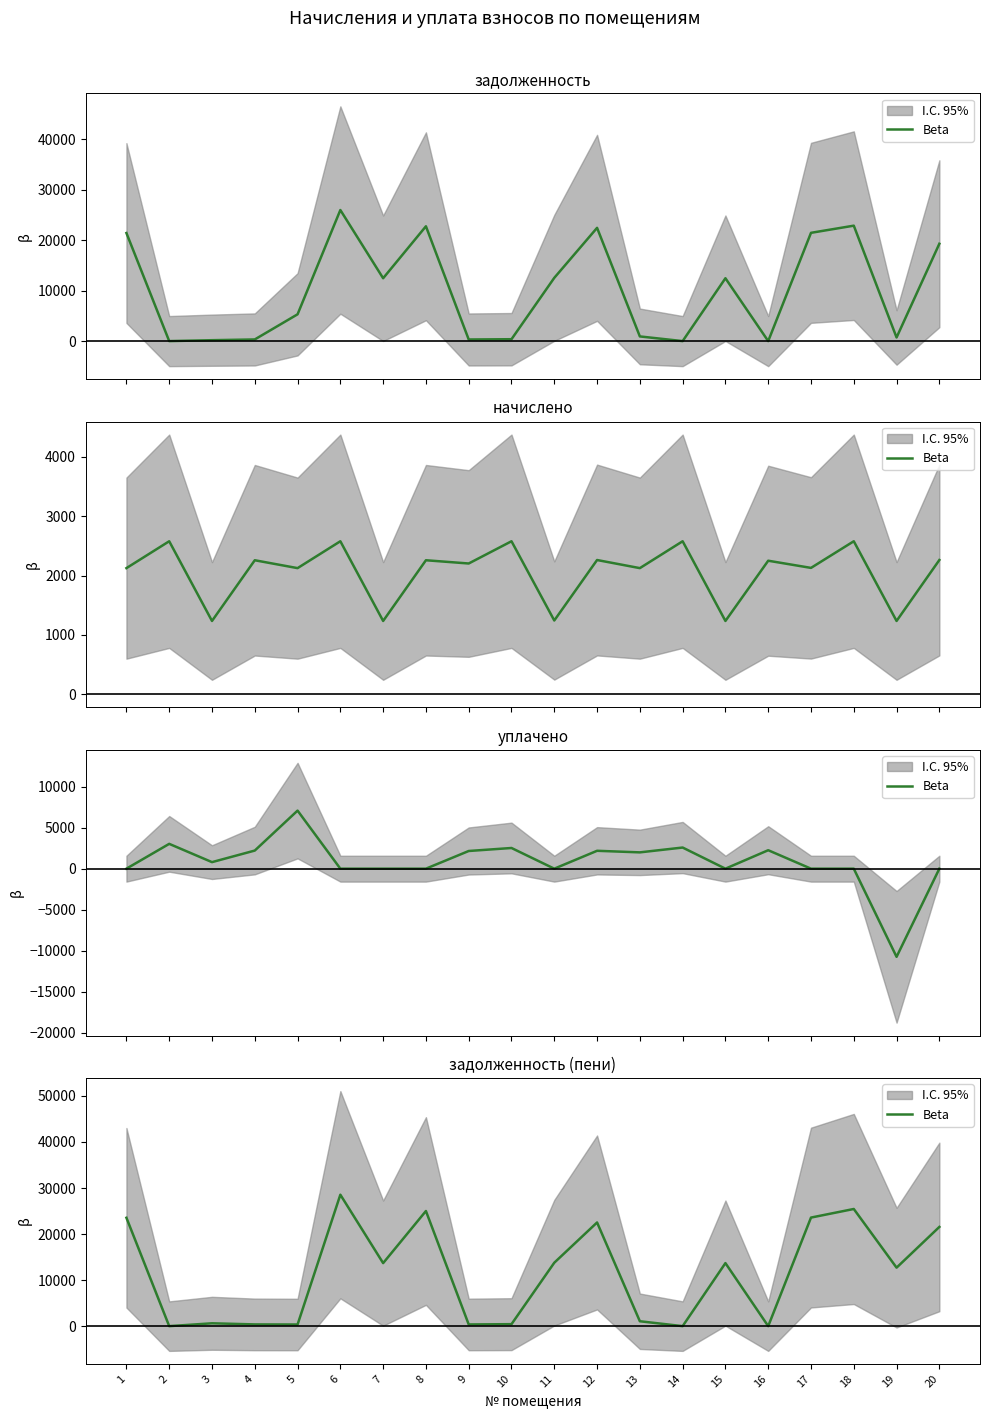

Which has a higher value, 16 or 10?

10